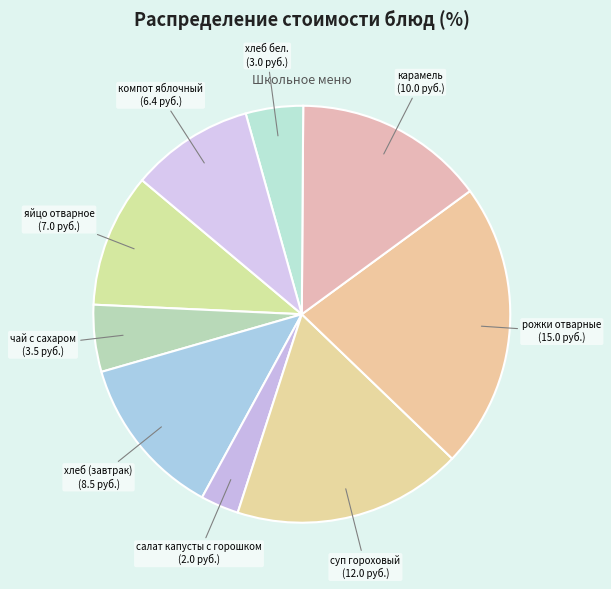

True or false: хлеб (завтрак) accounts for 13% of the total.

True